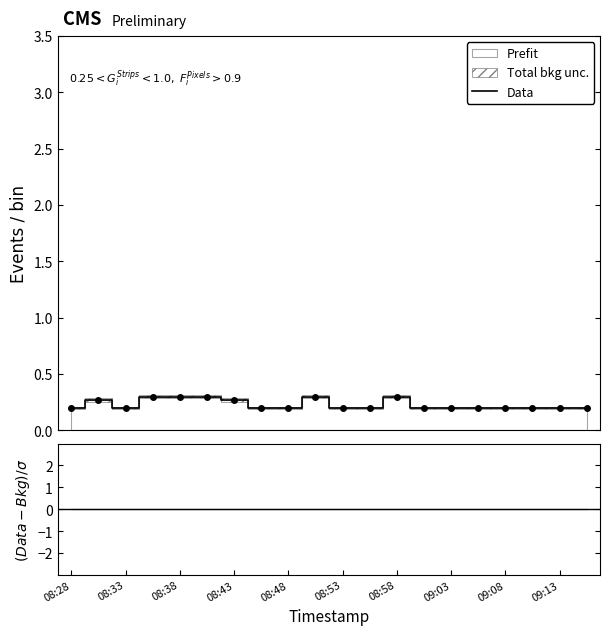

What is the maximum value shown in the chart?

0.3